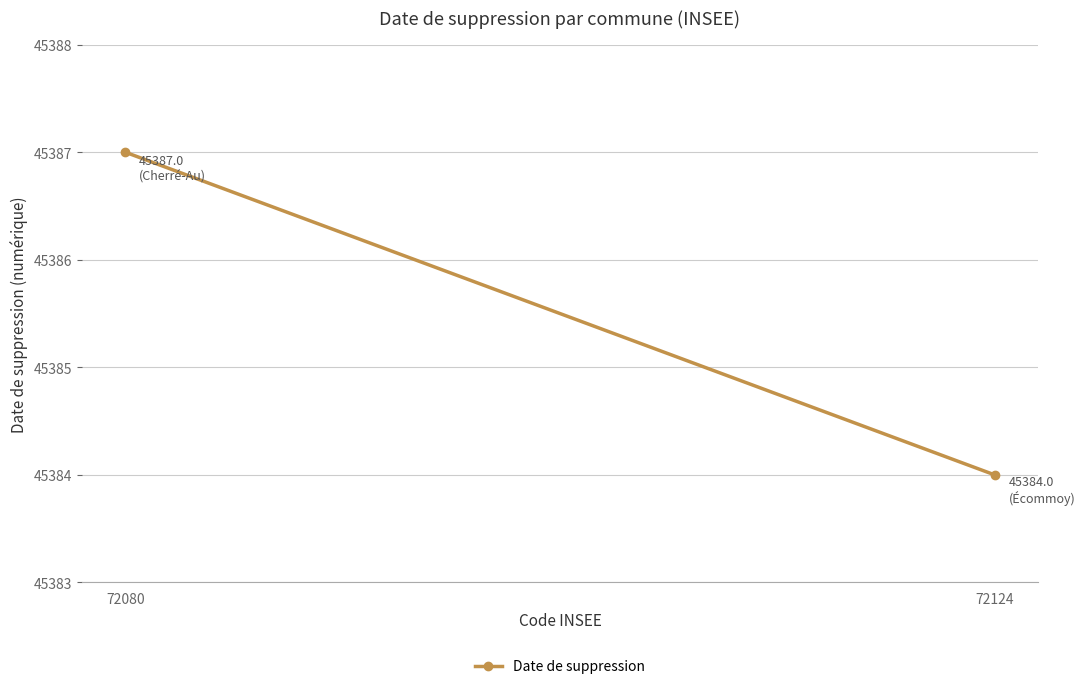

Rank the categories by value from lowest to highest.

72124, 72080